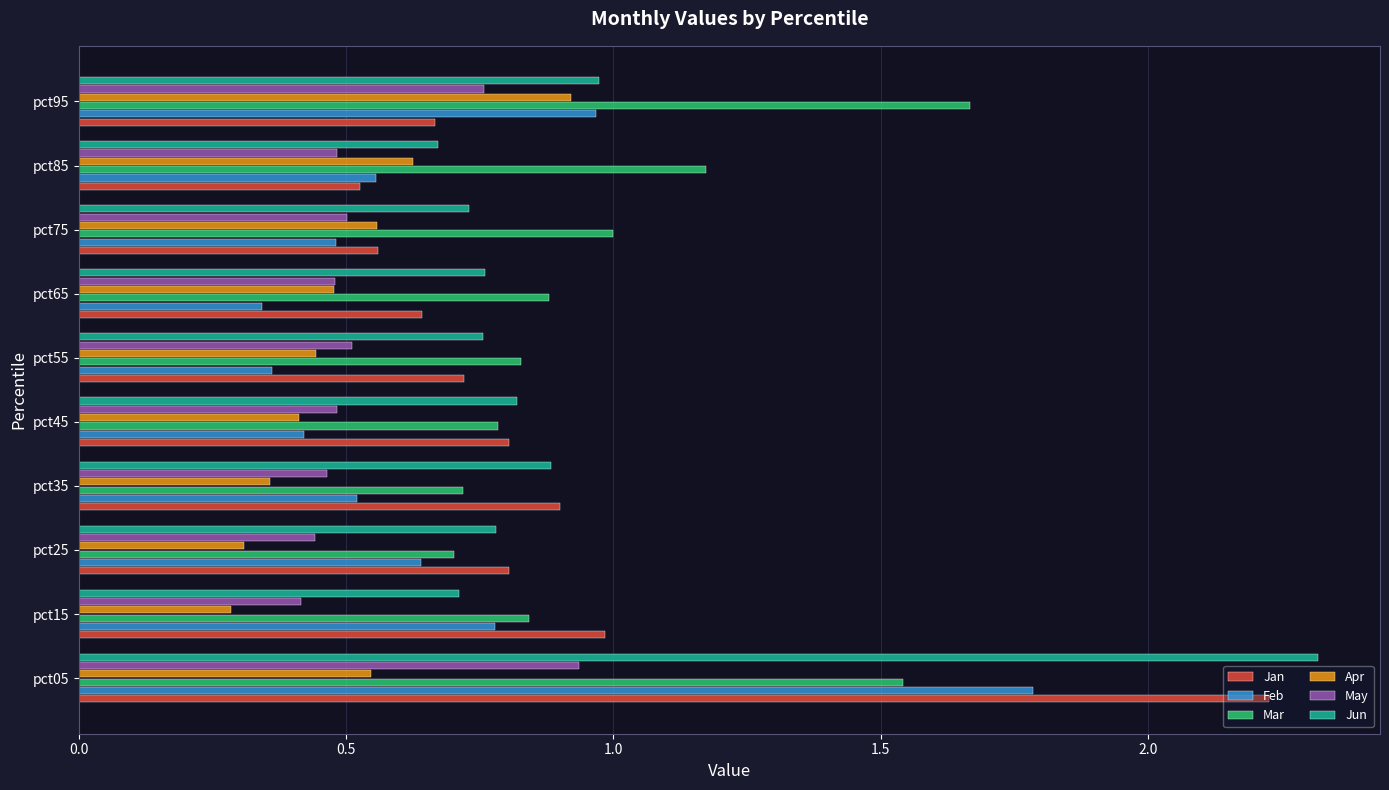

At how many categories does at least one series exceed 0?

10